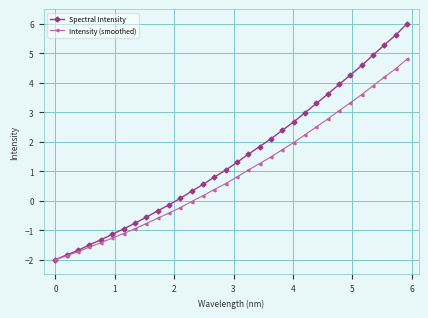

List the series in order of their peak value, lowest first.

Intensity (smoothed), Spectral Intensity